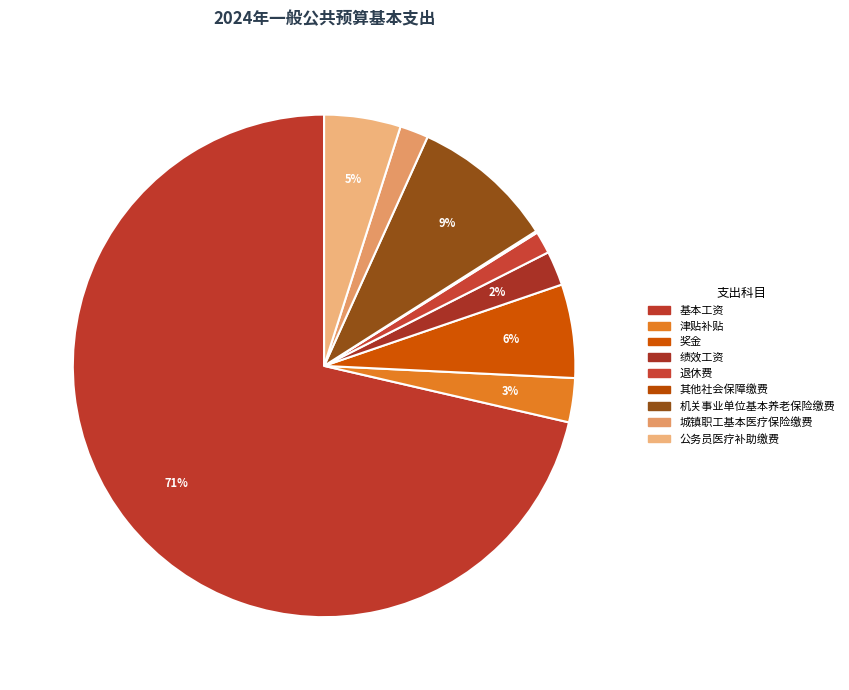

What portion of the pie excludes 津贴补贴?

97.2%